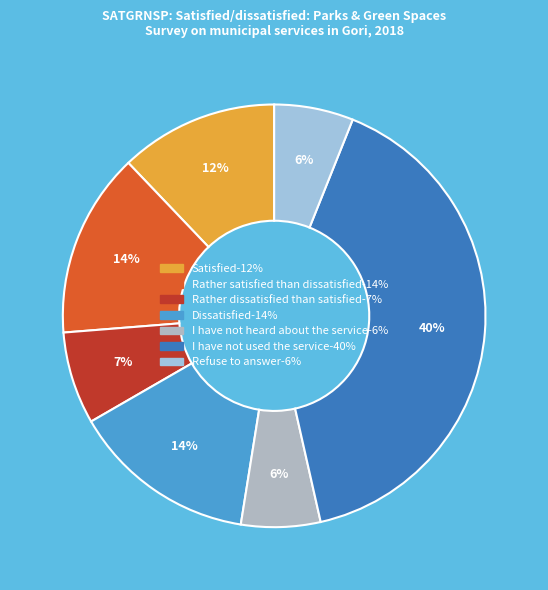

Count the number of slices in the pie.

7